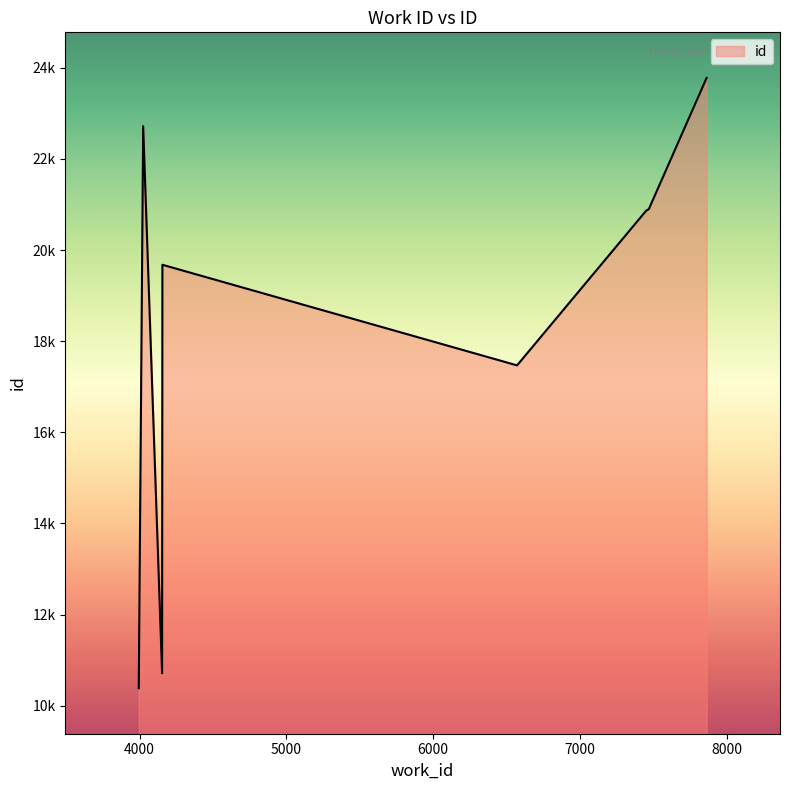

What is the difference between the maximum and minimum values?

13393